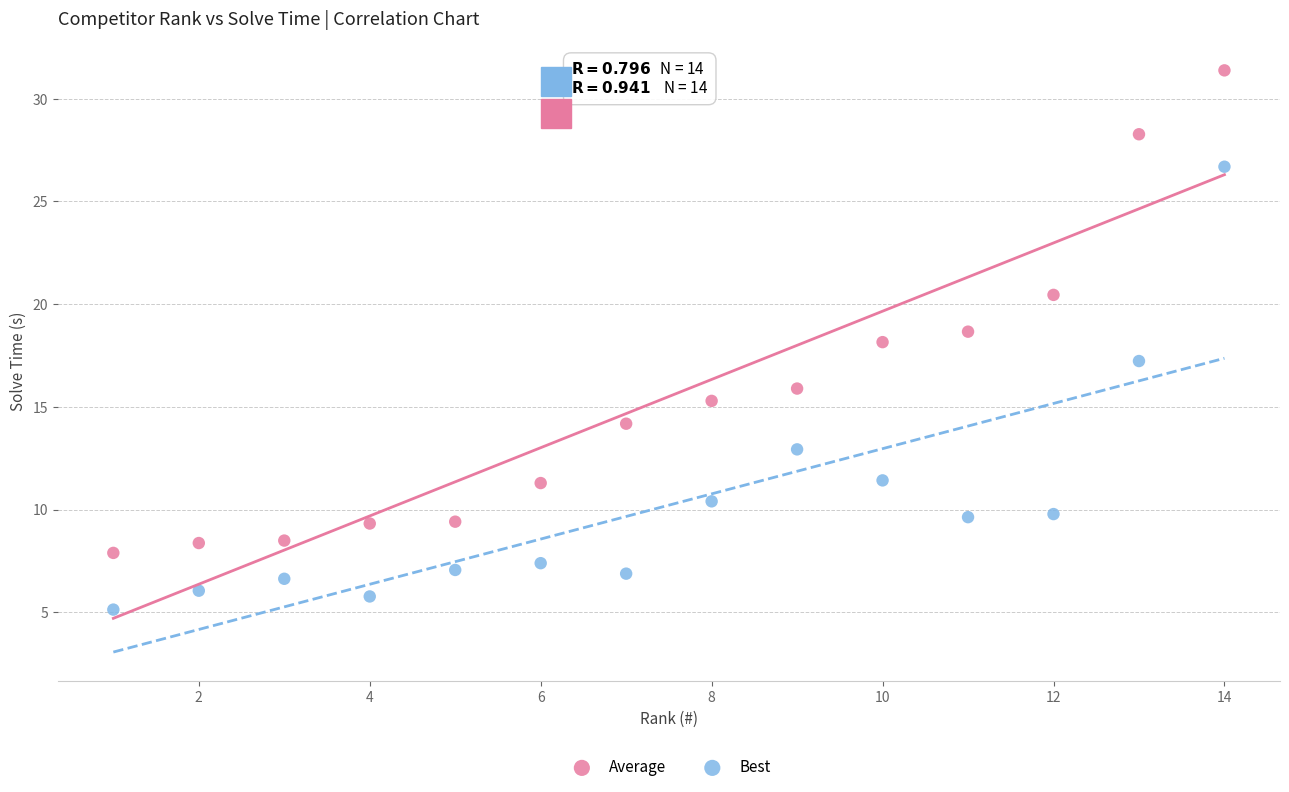

Across all data points, what is the range of X values (max minus min)?

13.0